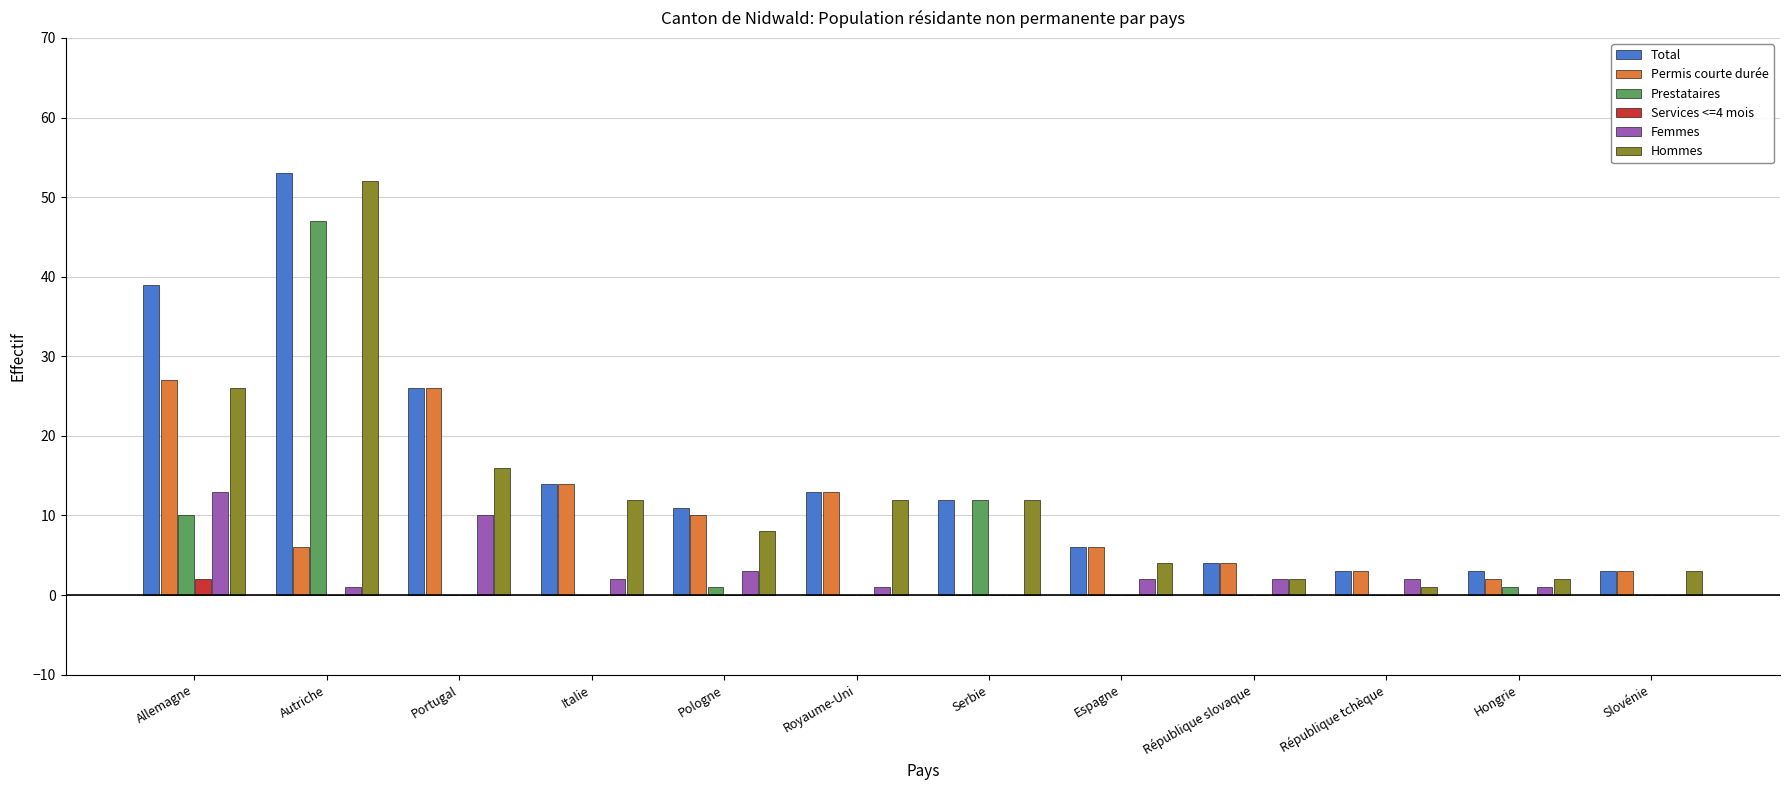

Count the number of categories in the chart.

12